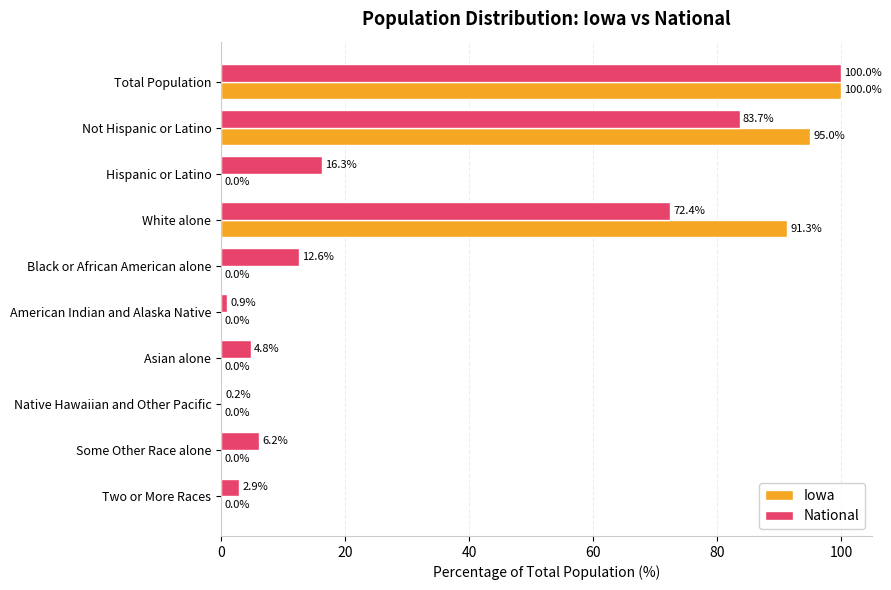

What is the sum of all National values?

300.0